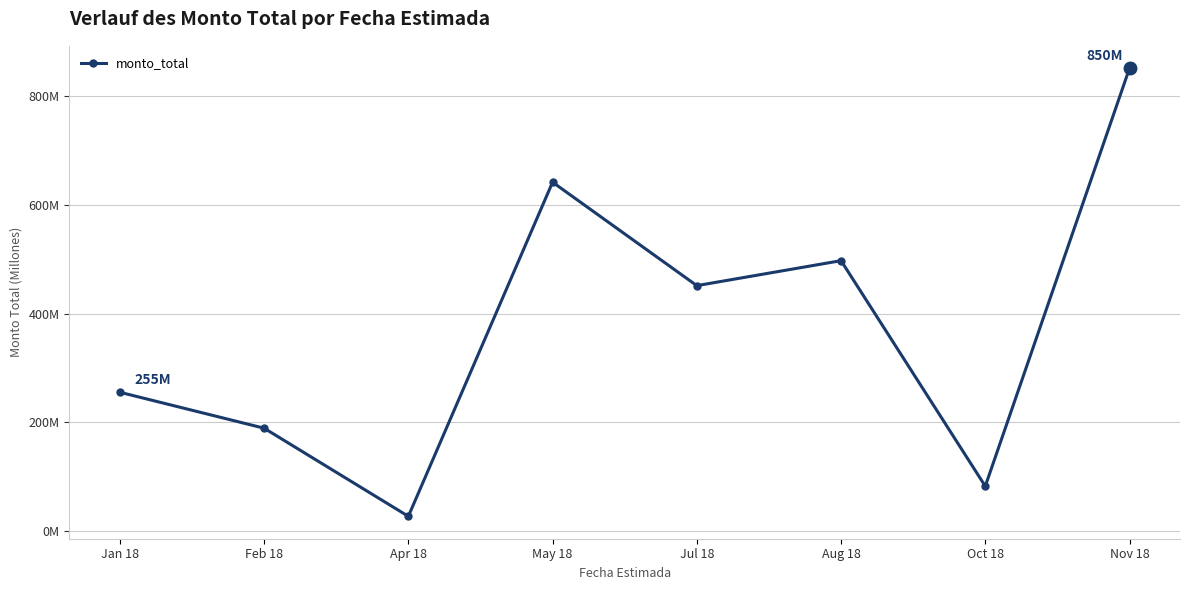

What is the difference between the maximum and minimum values?

823470000